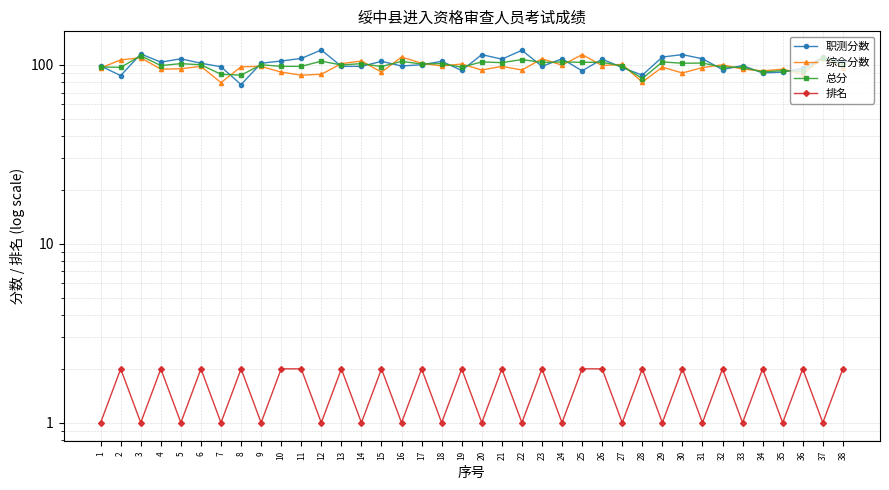

Is it true that 综合分数 equals 100.0 at 32?

True